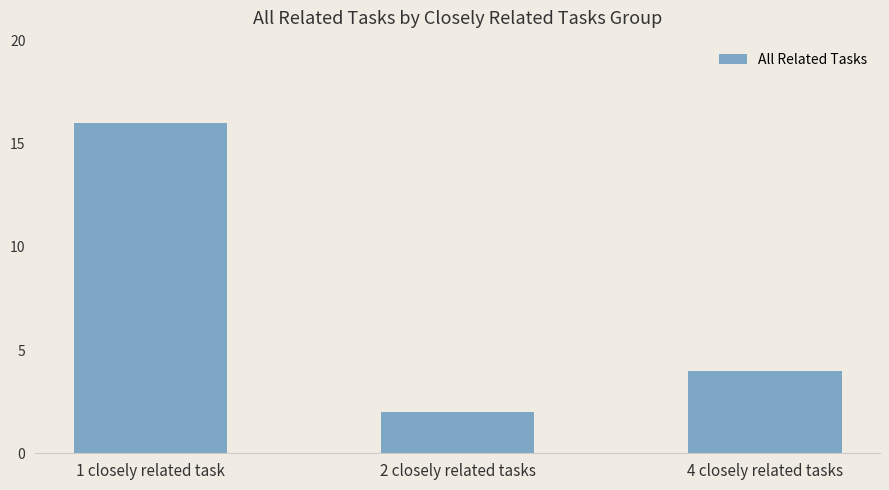

Which label corresponds to the largest value in the chart?

1 closely related task